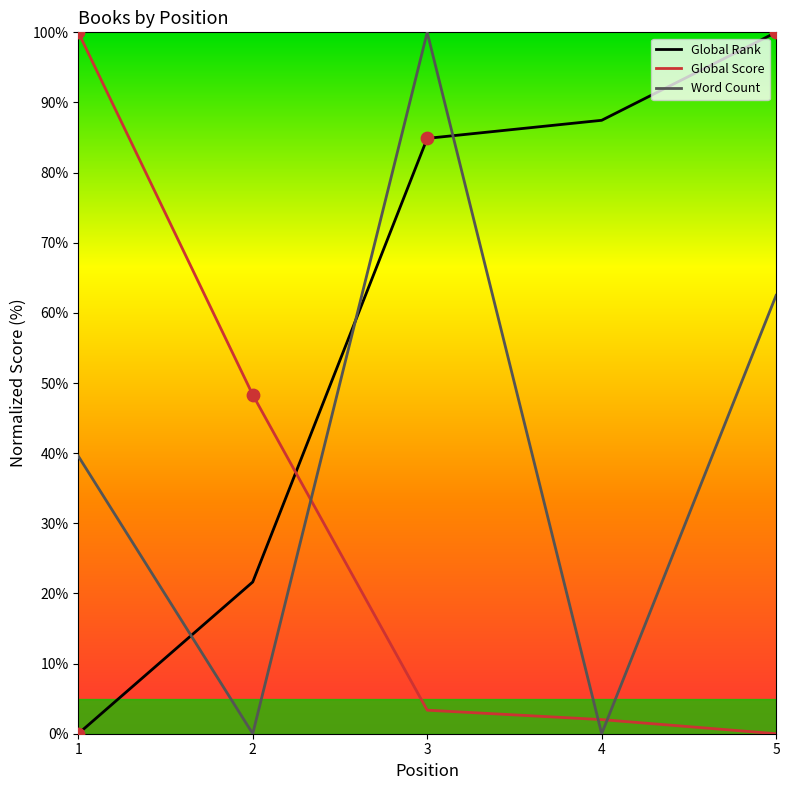

At which category is the sum across all series the highest?

3